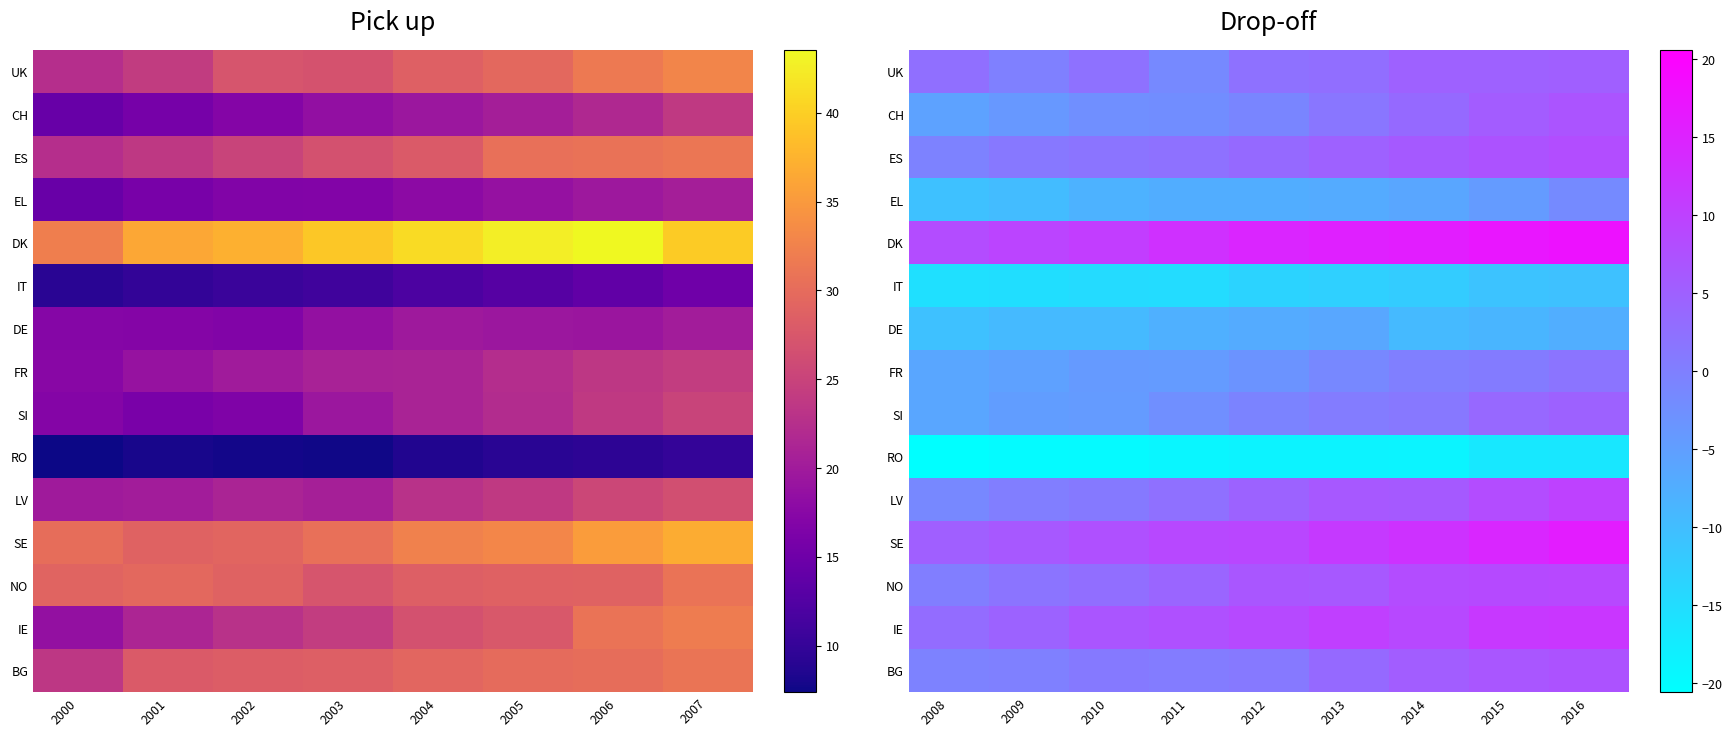

True or false: ES has a value of 2.4 at 2010.

False